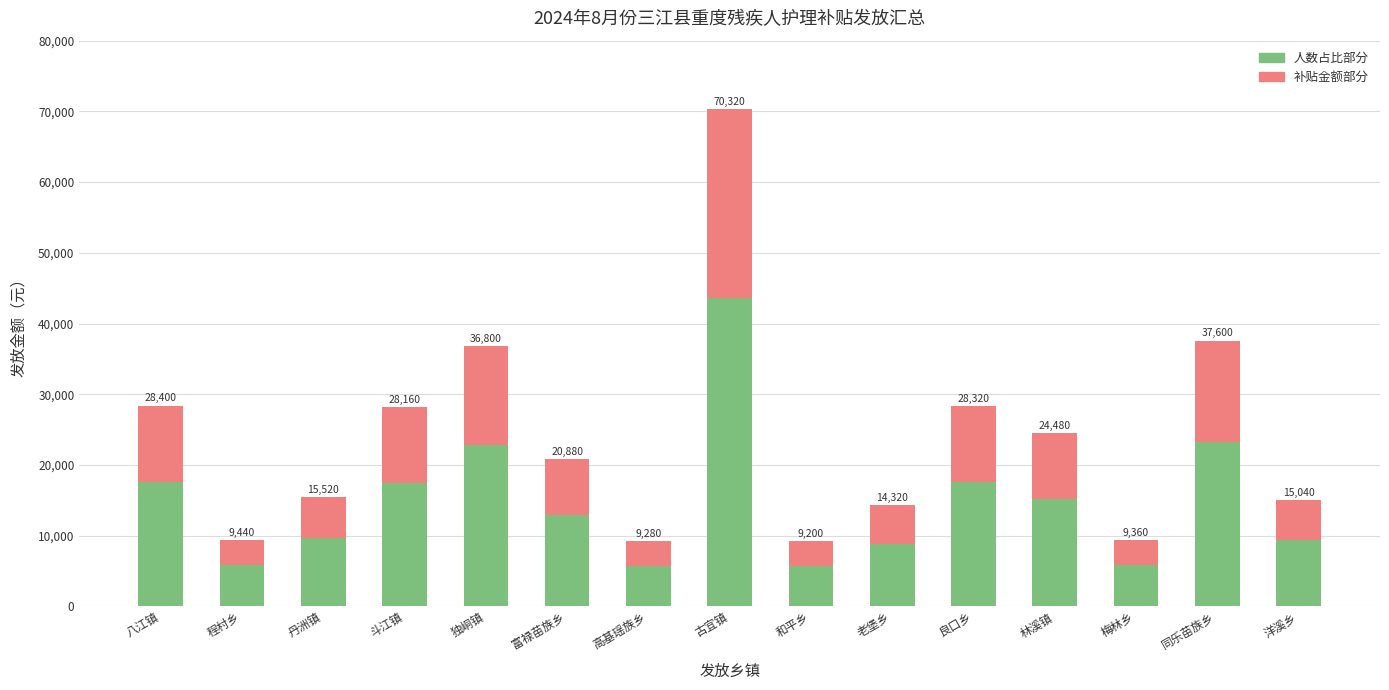

At which label does 补贴金额部分 first exceed 7935?

八江镇